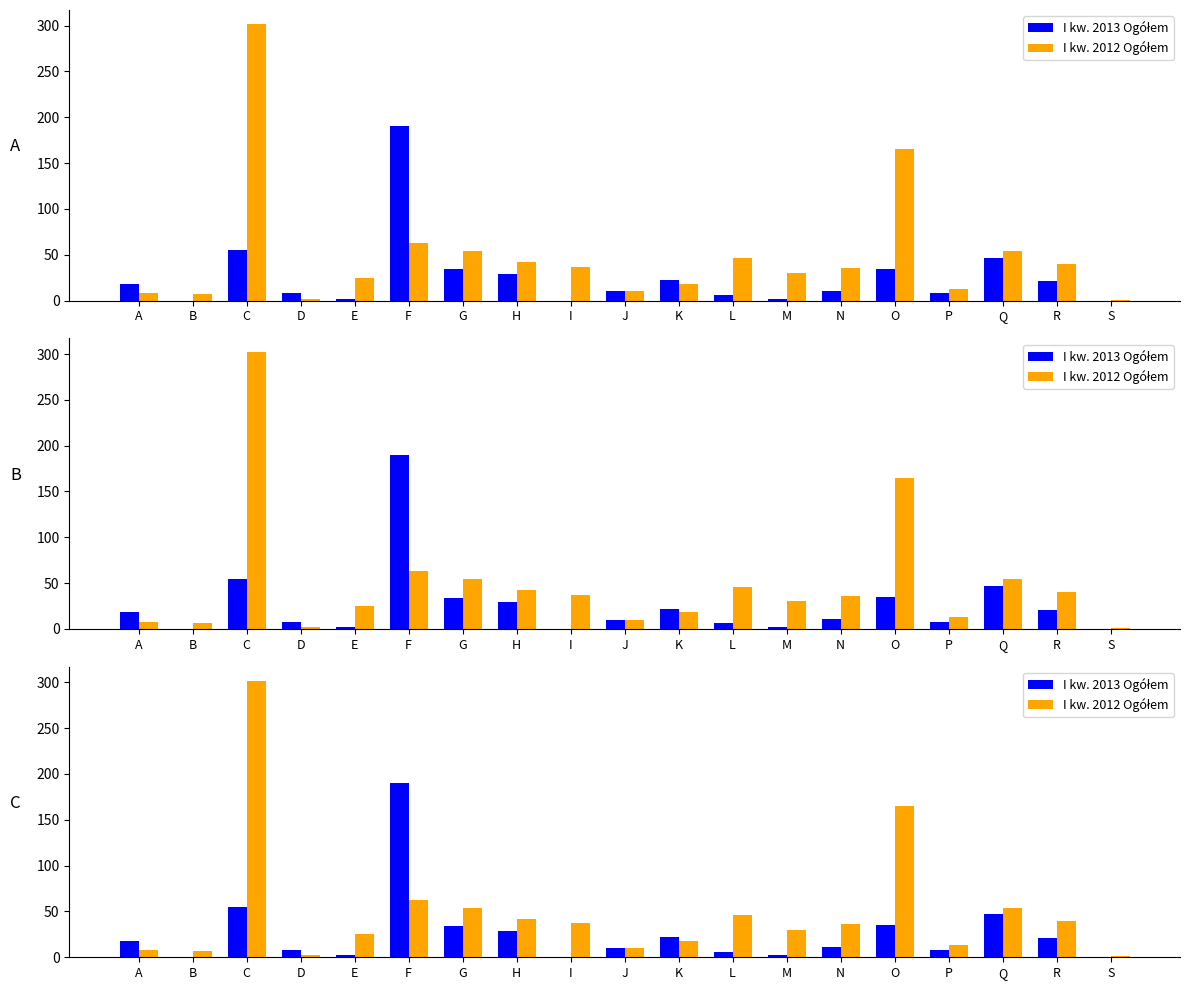

What is the difference between the highest and lowest values at S?

1